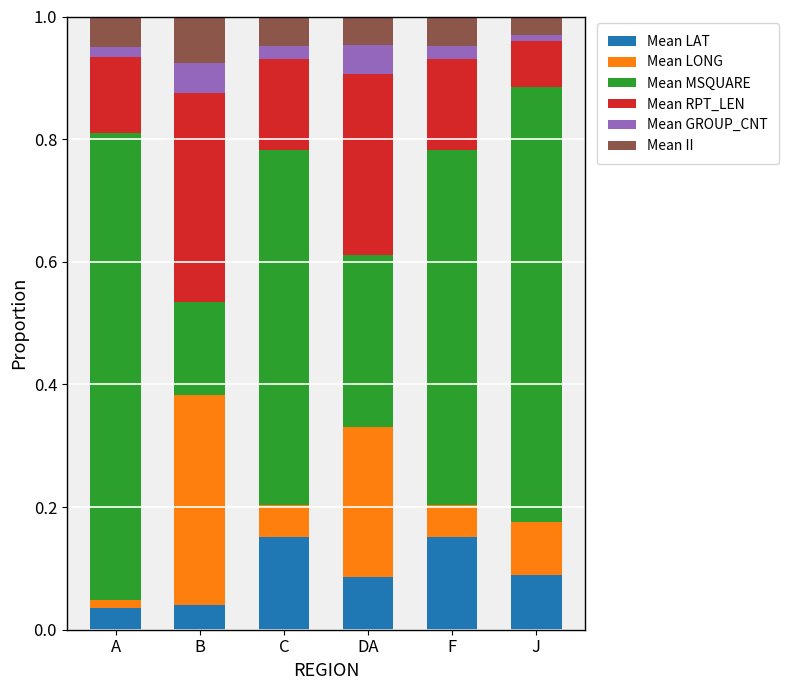

What is the total value across all series at C?

1.0